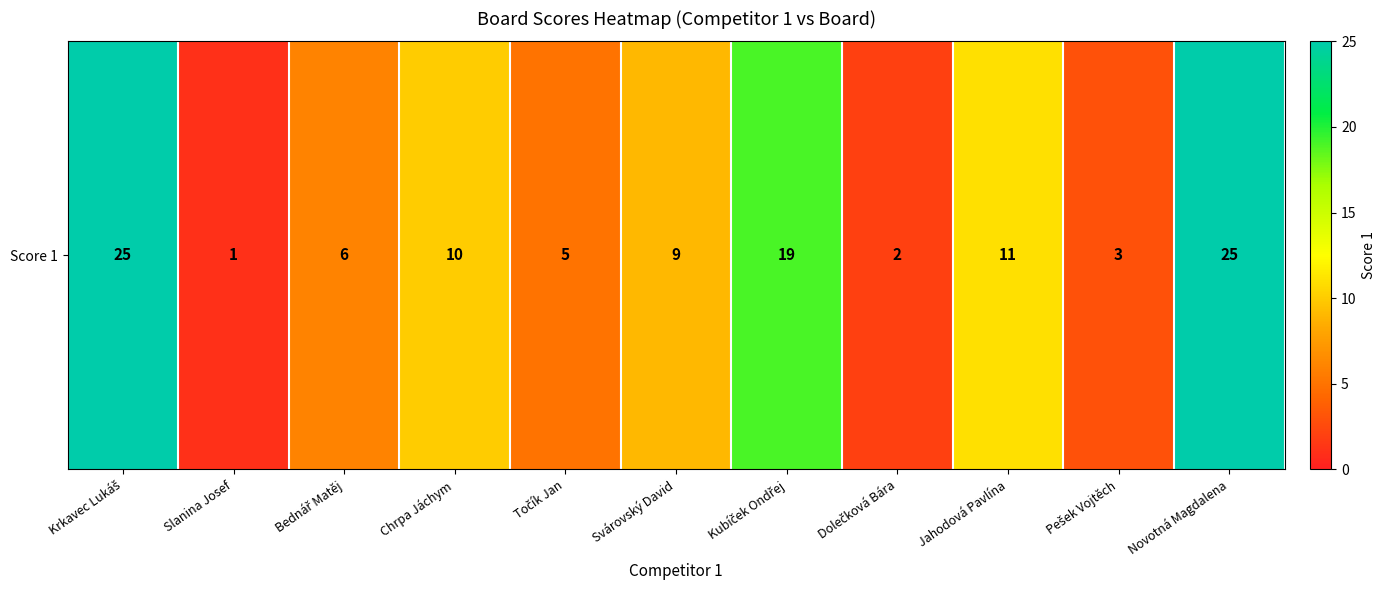

List the labels in order of value, smallest first.

Slanina Josef, Dolečková Bára, Pešek Vojtěch, Točík Jan, Bednář Matěj, Svárovský David, Chrpa Jáchym, Jahodová Pavlína, Kubíček Ondřej, Krkavec Lukáš, Novotná Magdalena